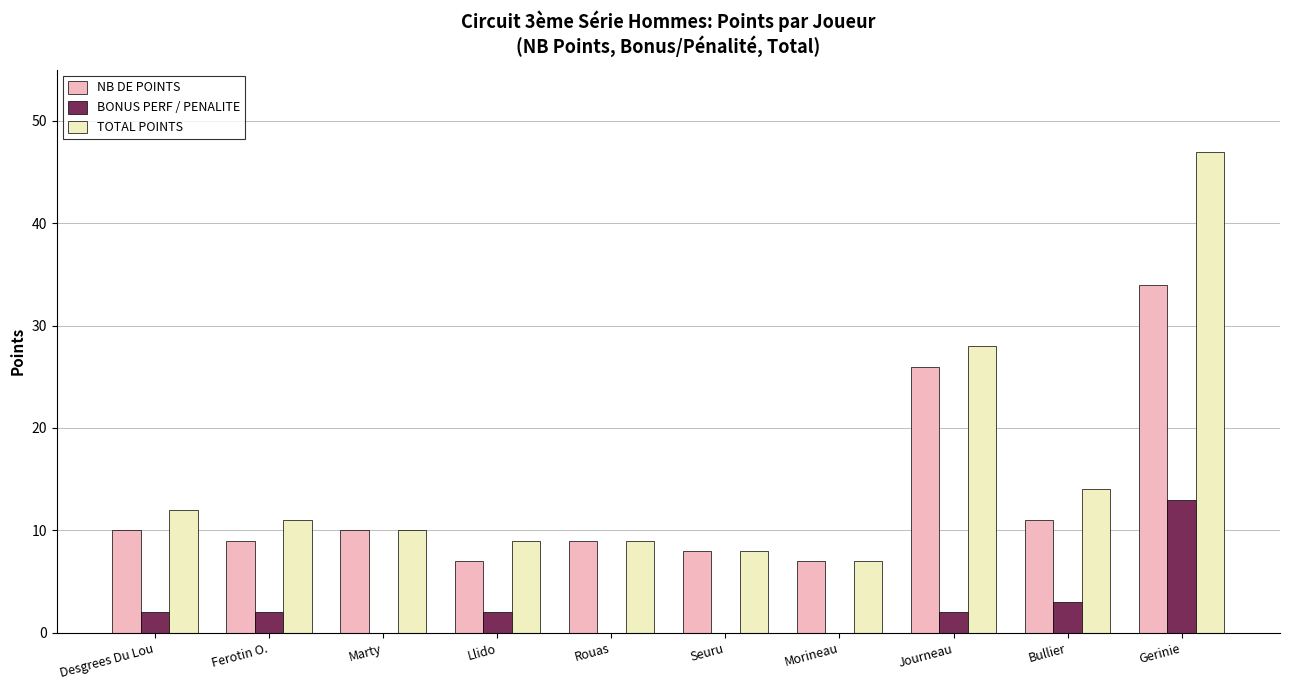

At which category is the sum across all series the highest?

Gerinie